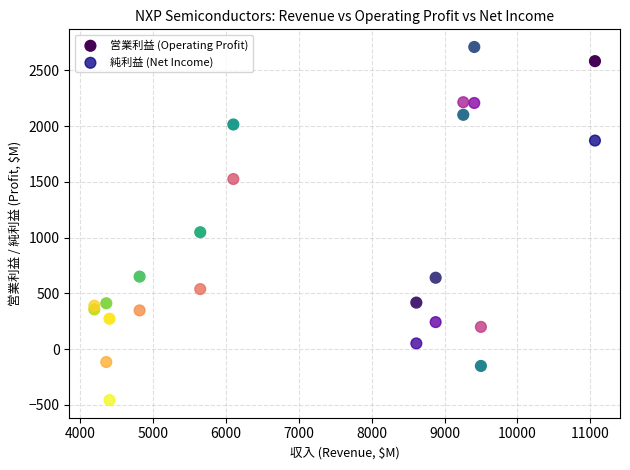

Which series reaches the maximum Y coordinate?

営業利益 (Operating Profit)